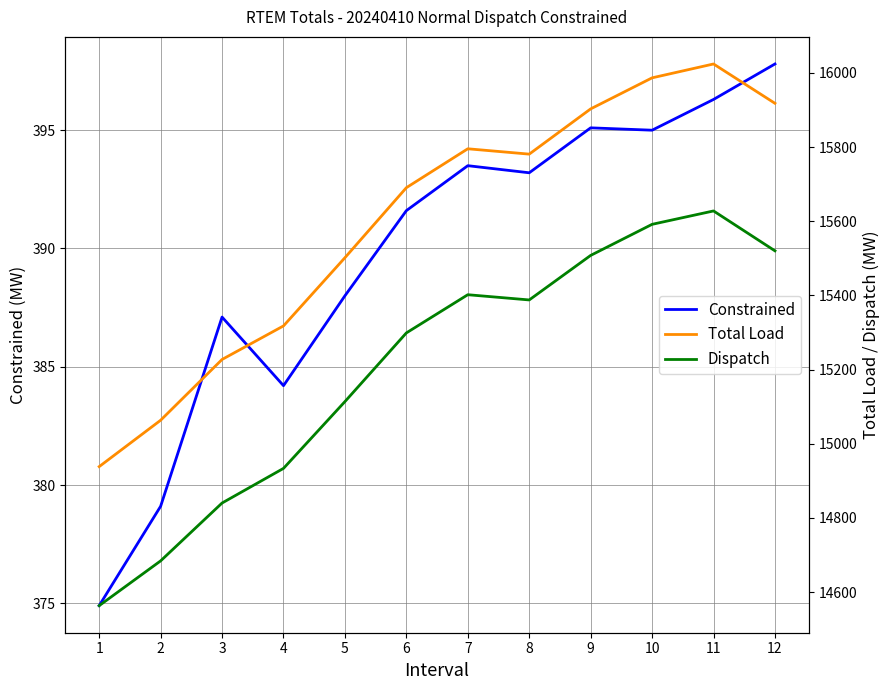

The value of Dispatch at 11 is 15627.9. True or false?

True